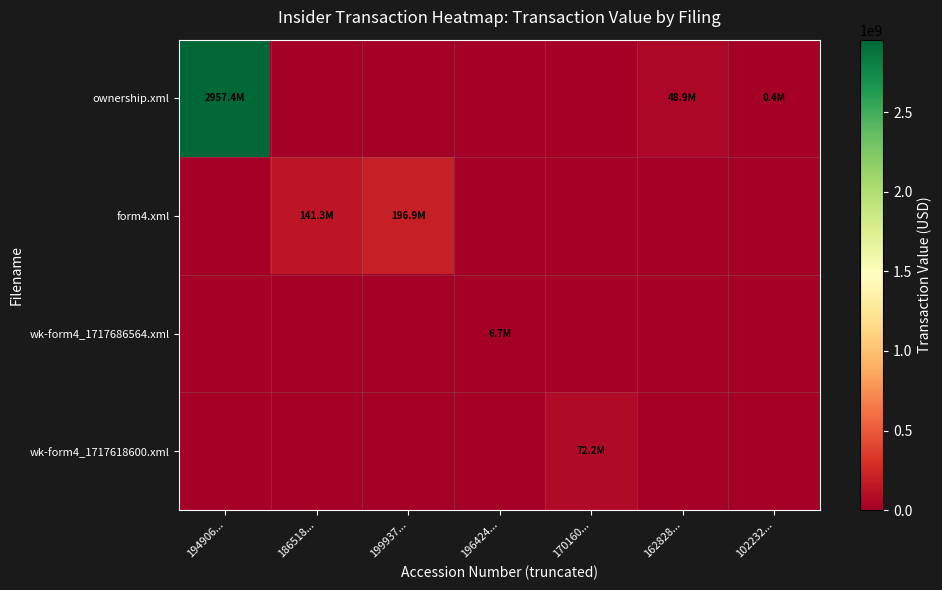

Count the number of categories in the chart.

7